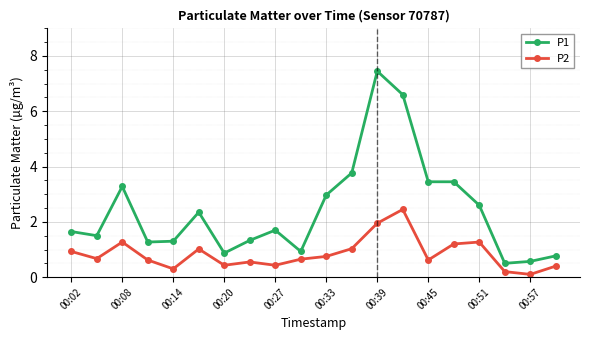

List the series in order of their peak value, highest first.

P1, P2